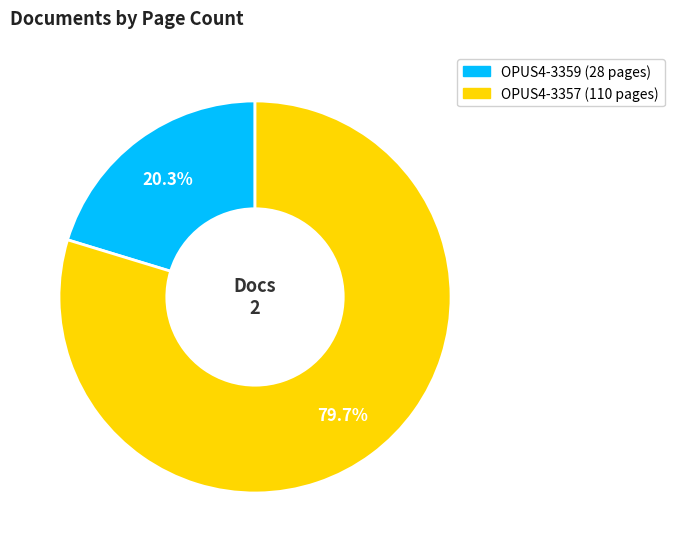

To the nearest percent, what percentage of the pie is OPUS4-3357?

80%